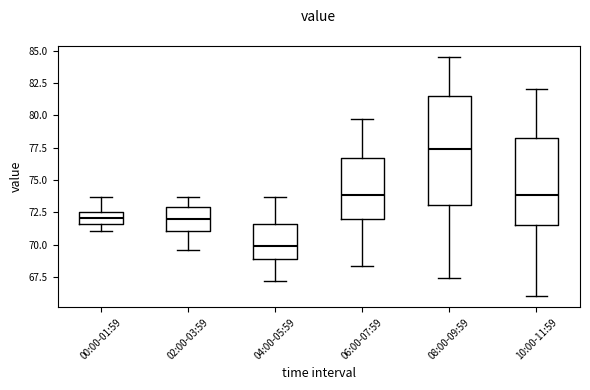

Reading left to right, transcribe this box plot: for each box, give where its median line is, the range the box spans, and where its two whiskers end, as read against the y-axis. The values are not printed on the chart, so give them approximately, as read against the axis.

00:00-01:59: median 72.0, box 71.5 to 72.5, whiskers 71.0 to 73.5
02:00-03:59: median 72.0, box 71.0 to 73.0, whiskers 69.5 to 73.5
04:00-05:59: median 70.0, box 69.0 to 71.5, whiskers 67.0 to 73.5
06:00-07:59: median 74.0, box 72.0 to 76.5, whiskers 68.5 to 79.5
08:00-09:59: median 77.5, box 73.0 to 81.5, whiskers 67.5 to 84.5
10:00-11:59: median 74.0, box 71.5 to 78.5, whiskers 66.0 to 82.0